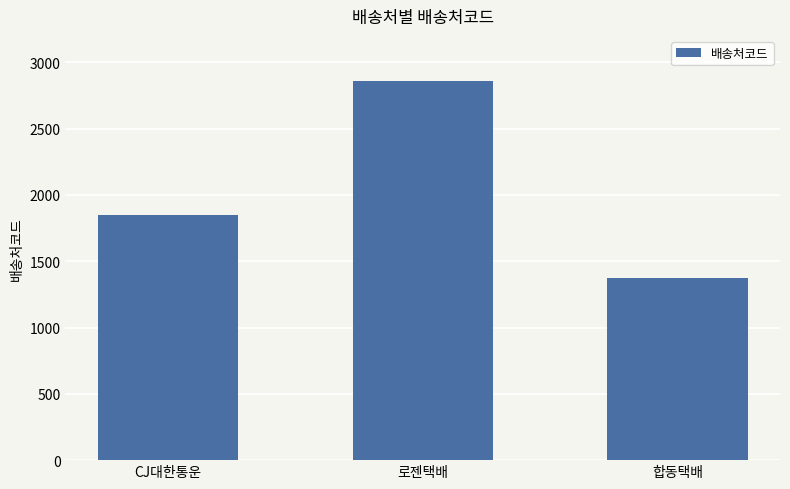

Between CJ대한통운 and 로젠택배, which is larger?

로젠택배